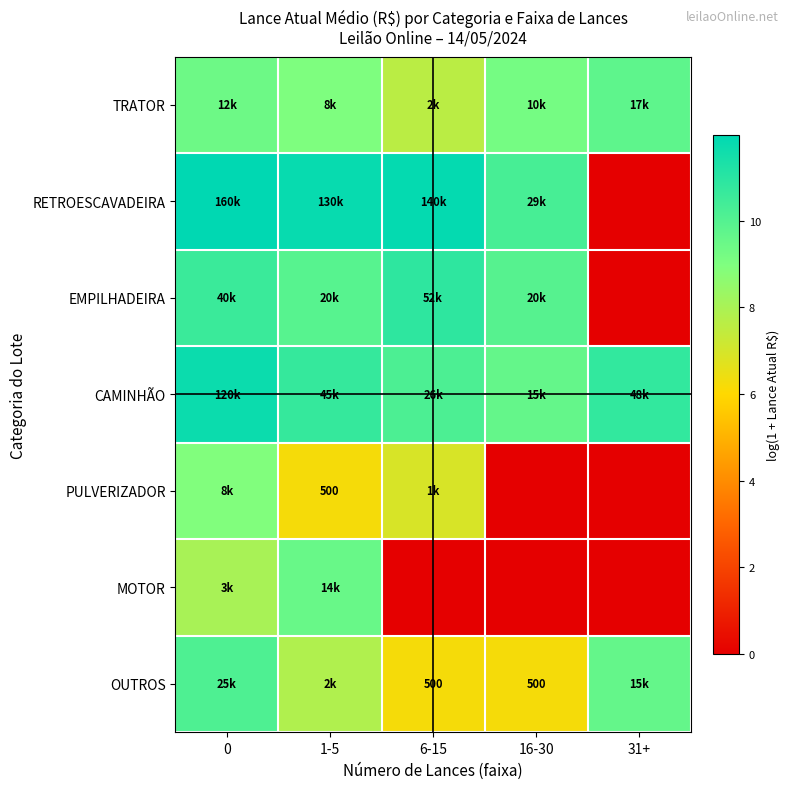

Which series changed the most between 6-15 and 31+?

RETROESCAVADEIRA